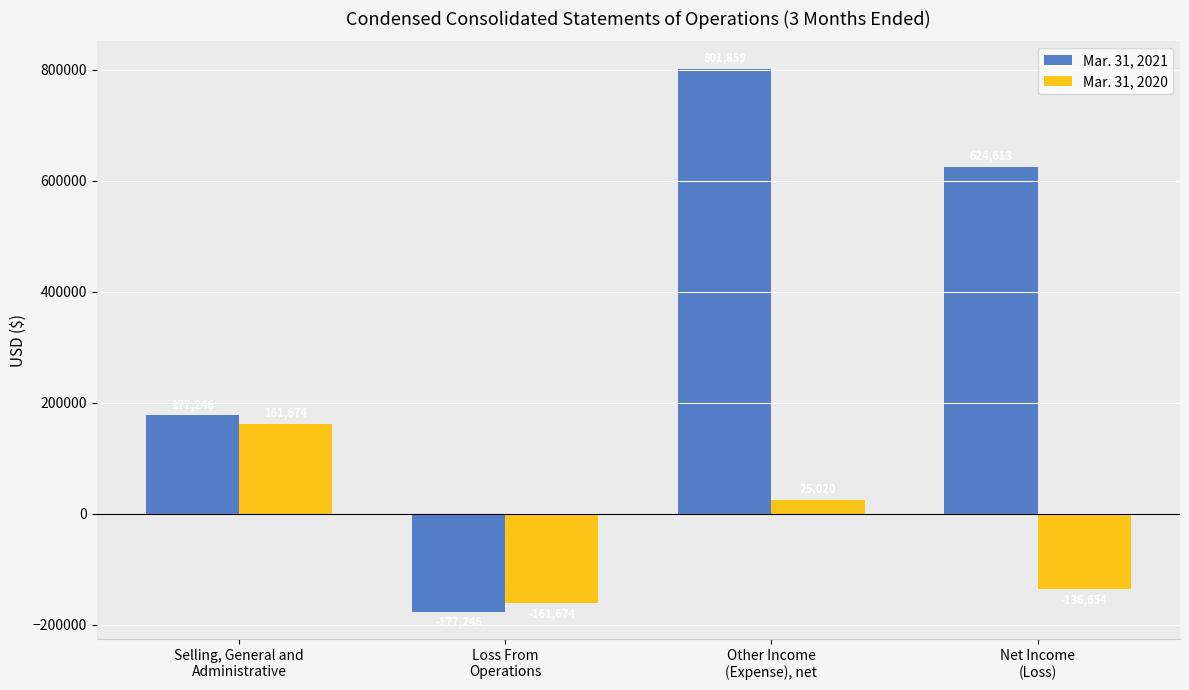

What are all the series names shown in the legend?

Mar. 31, 2021, Mar. 31, 2020